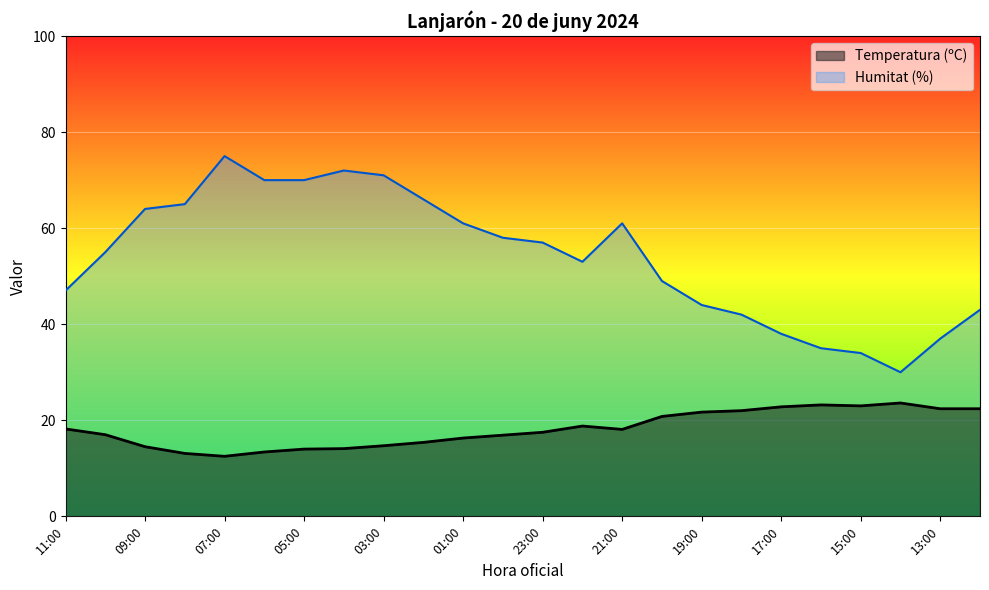

Where is Humitat (%) nearest to the value 52?

22:00